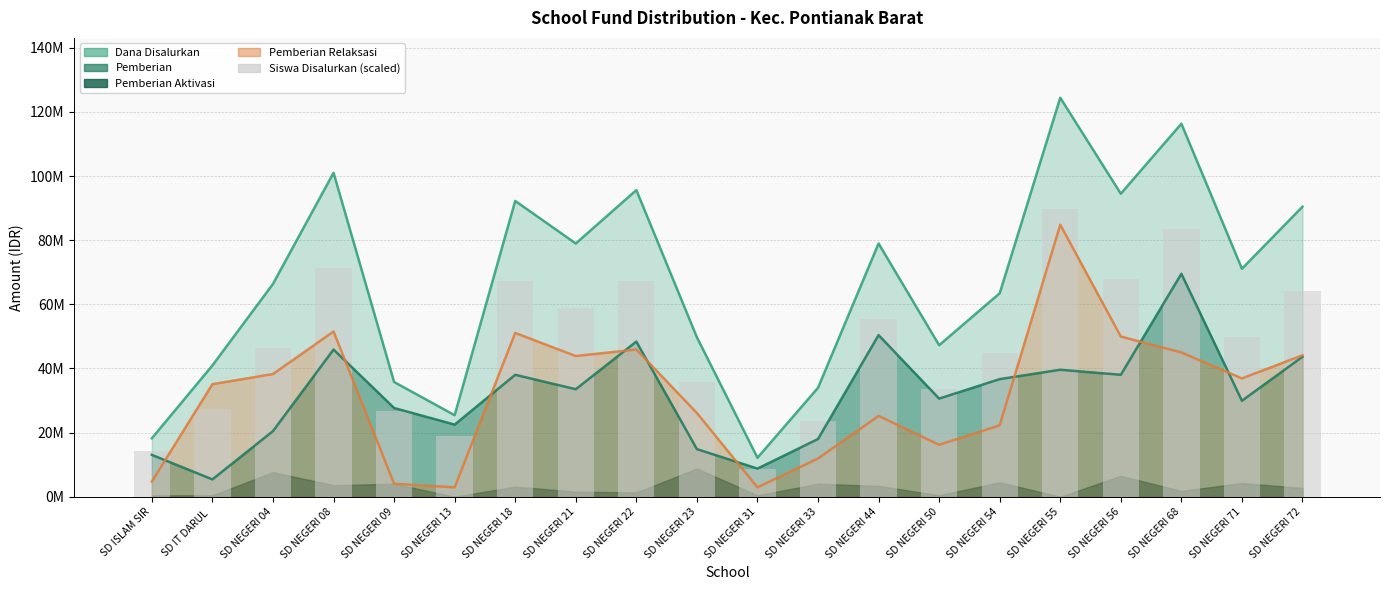

The value of Pemberian at SD NEGERI 31 is 3924008. True or false?

False